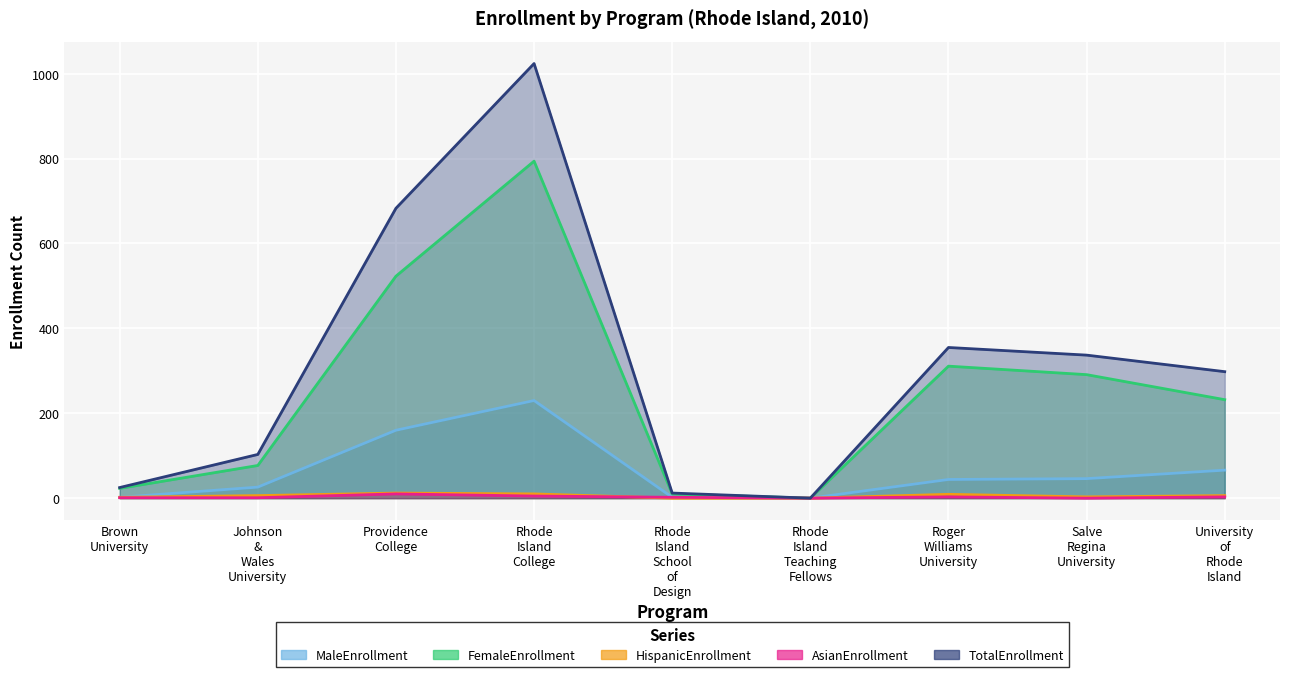

The FemaleEnrollment series shows 311 at Roger Williams University. True or false?

True